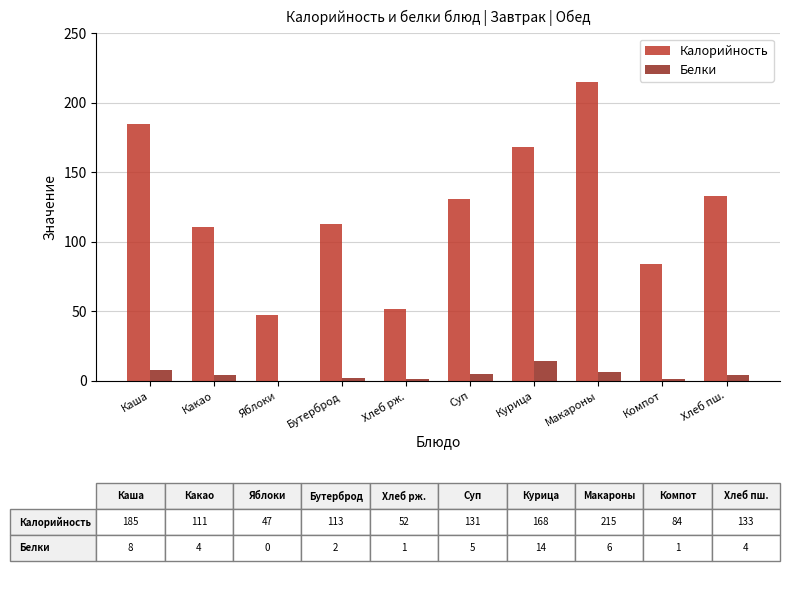

The value of Белки at Курица is 14. True or false?

True